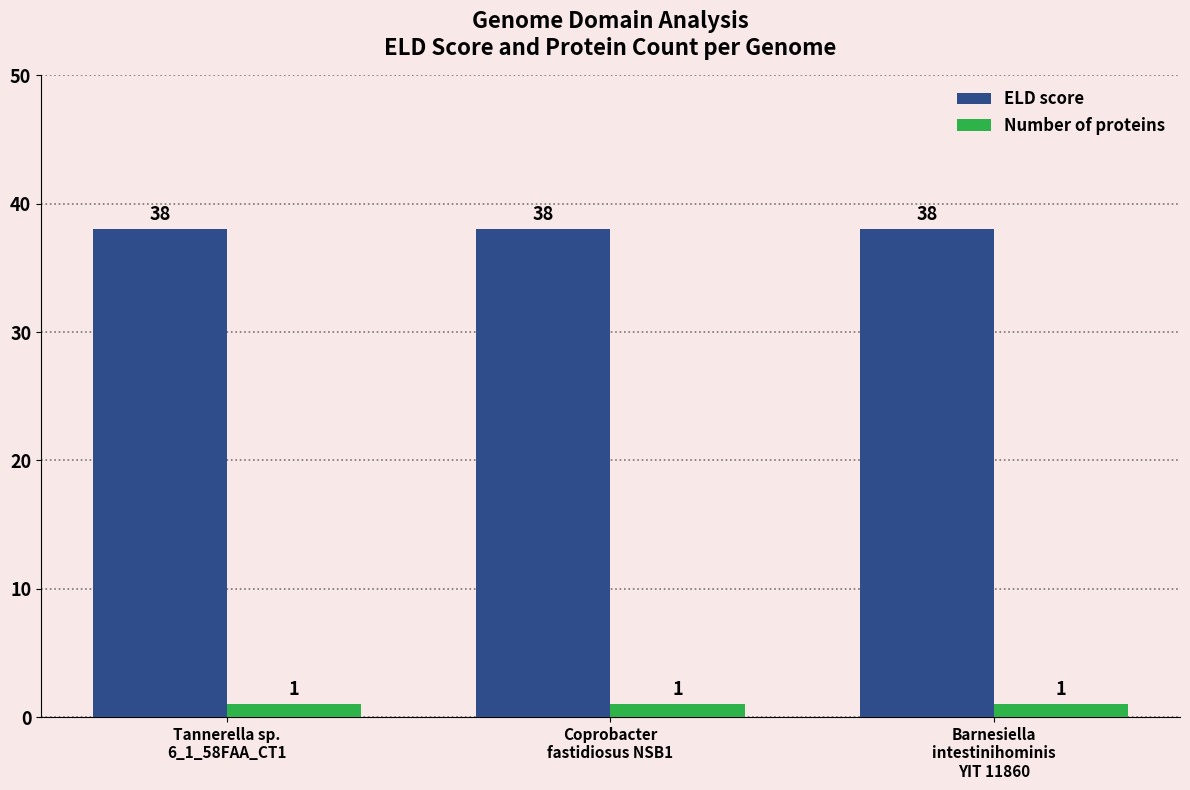

What is the minimum value for ELD score?

38